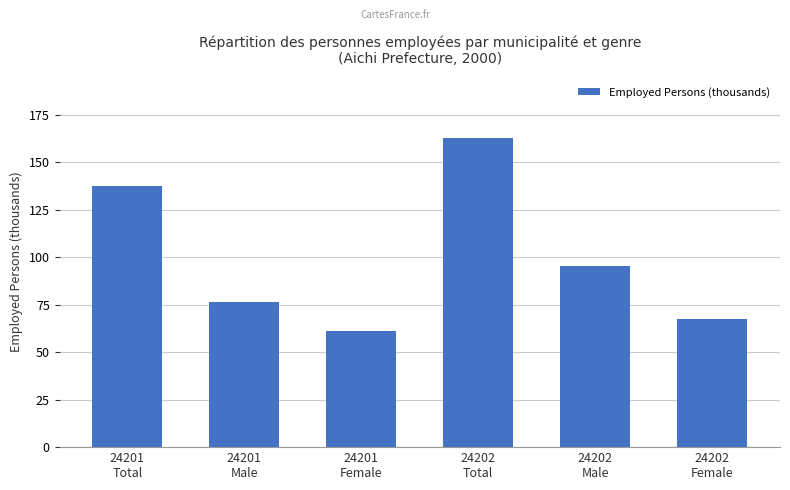

At which label is the value closest to 111?

24202
Male